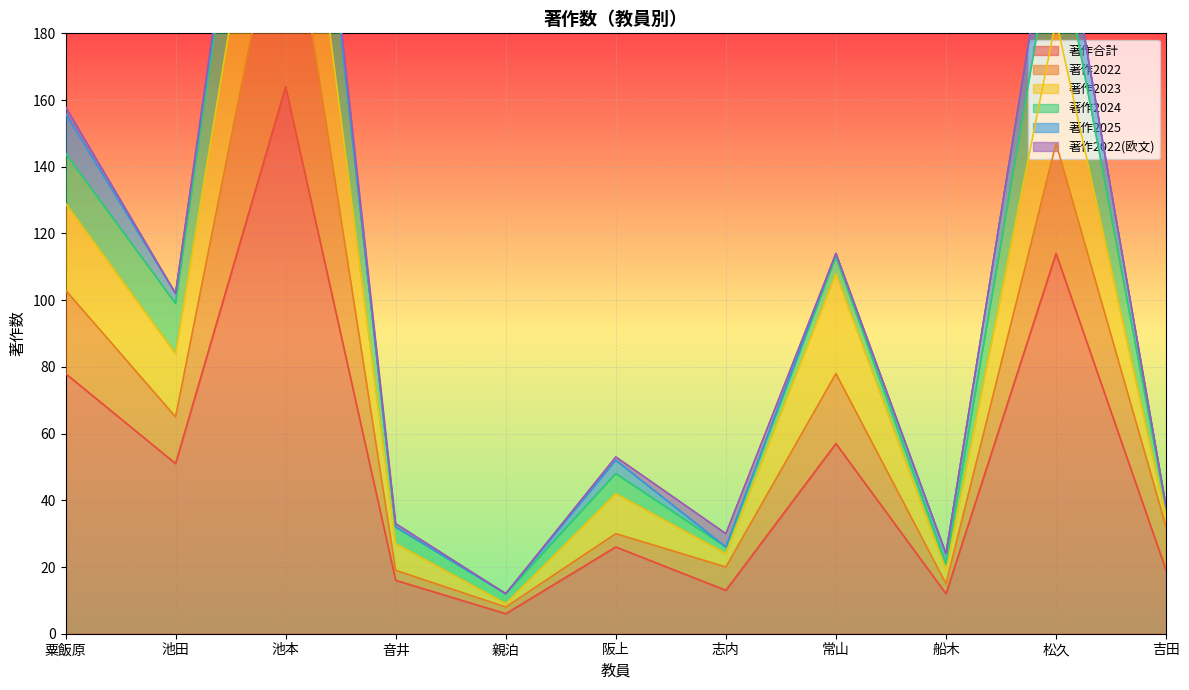

What is the maximum value shown in the chart?

164